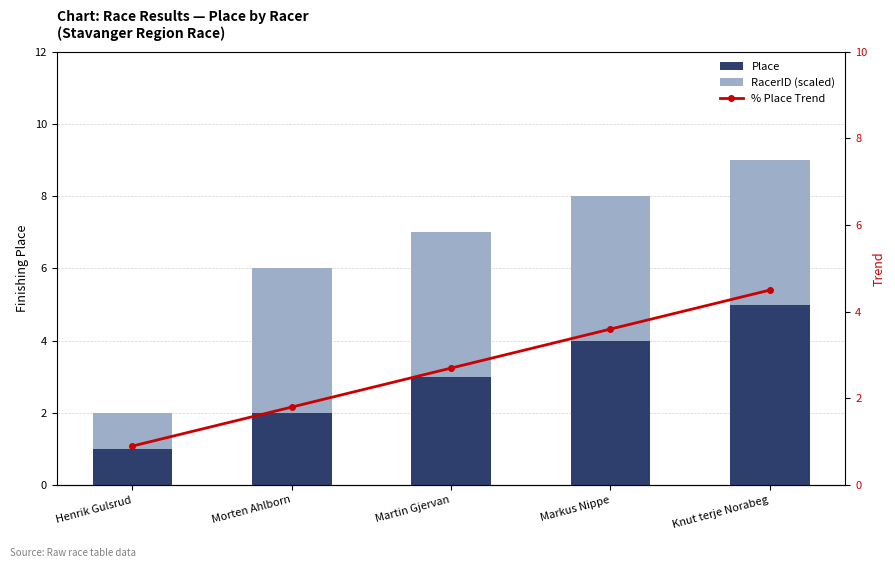

Rank the series by their maximum value, from lowest to highest.

RacerID (scaled), % Place Trend, Place